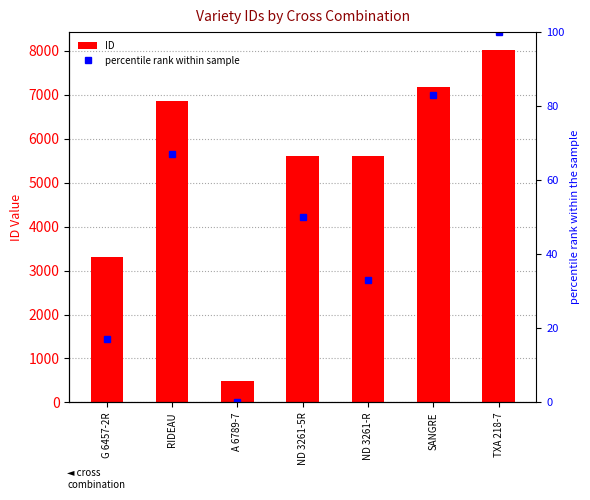

Which series has the largest total across all categories?

ID